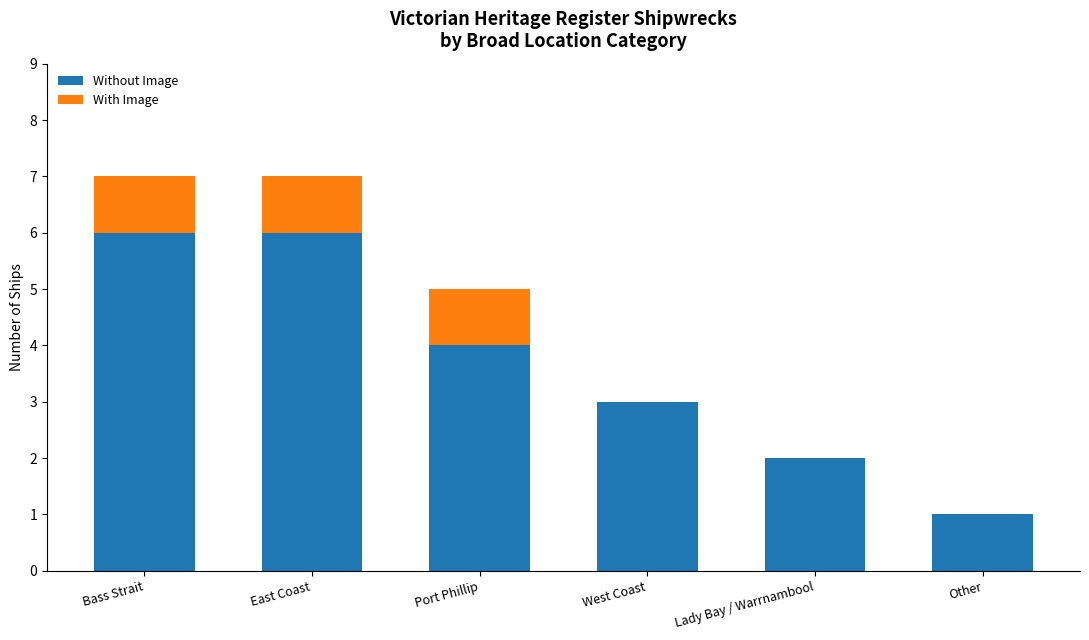

What are all the series names shown in the legend?

Without Image, With Image